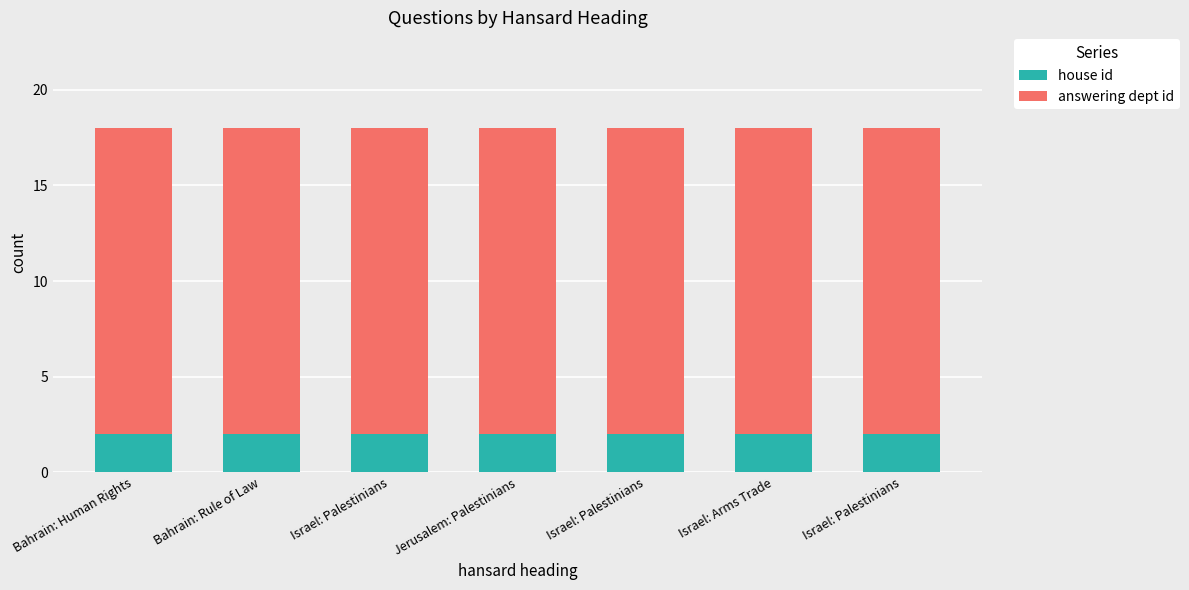

Rank the categories by house id value from highest to lowest.

Bahrain: Human Rights, Bahrain: Rule of Law, Israel: Palestinians, Jerusalem: Palestinians, Israel: Palestinians, Israel: Arms Trade, Israel: Palestinians